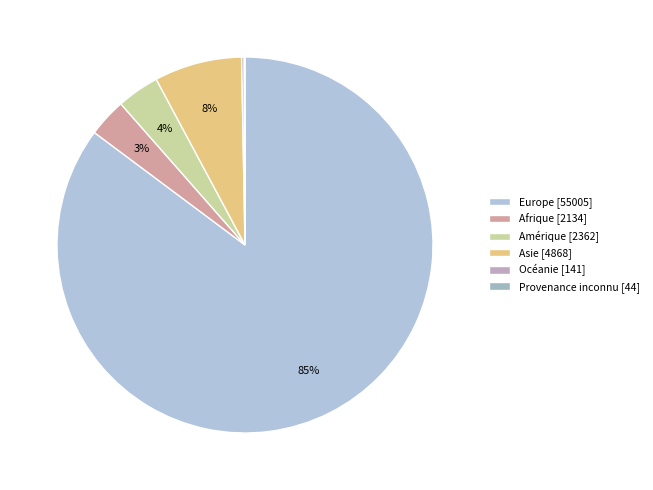

To the nearest percent, what is the difference between the largest and smallest slice percentages?

85%